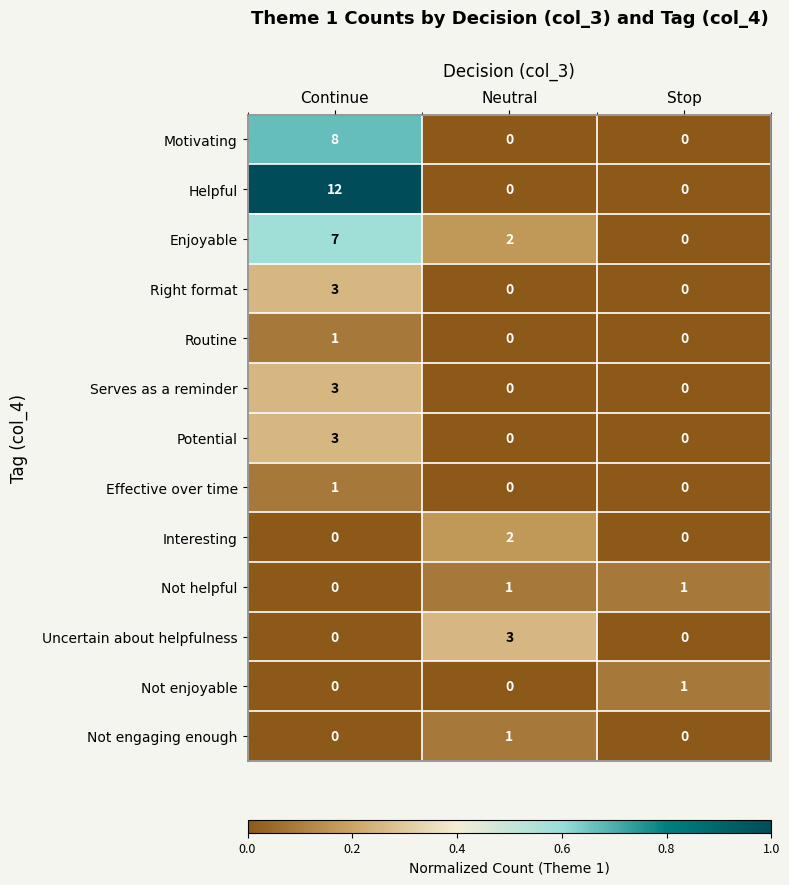

The value of Not helpful at Continue is 1. True or false?

False